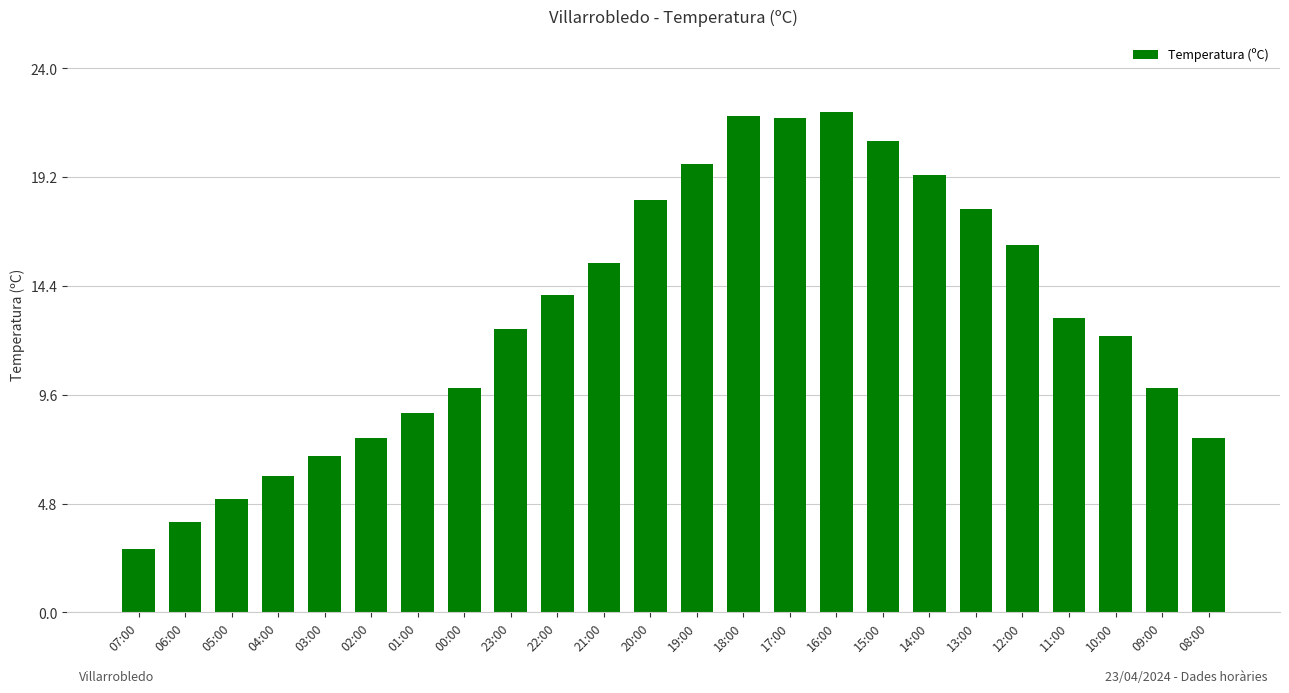

Between 16:00 and 20:00, which is larger?

16:00